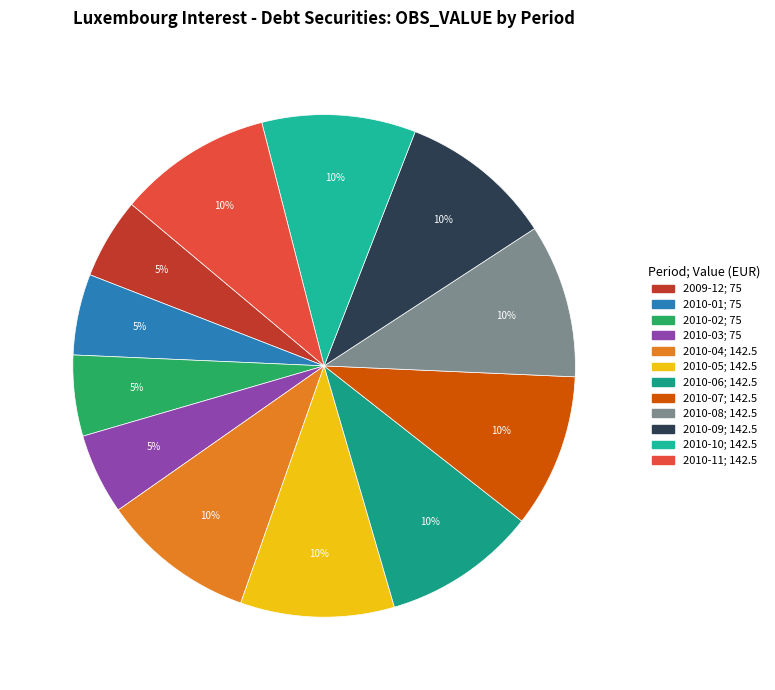

How many slices are in this pie chart?

12